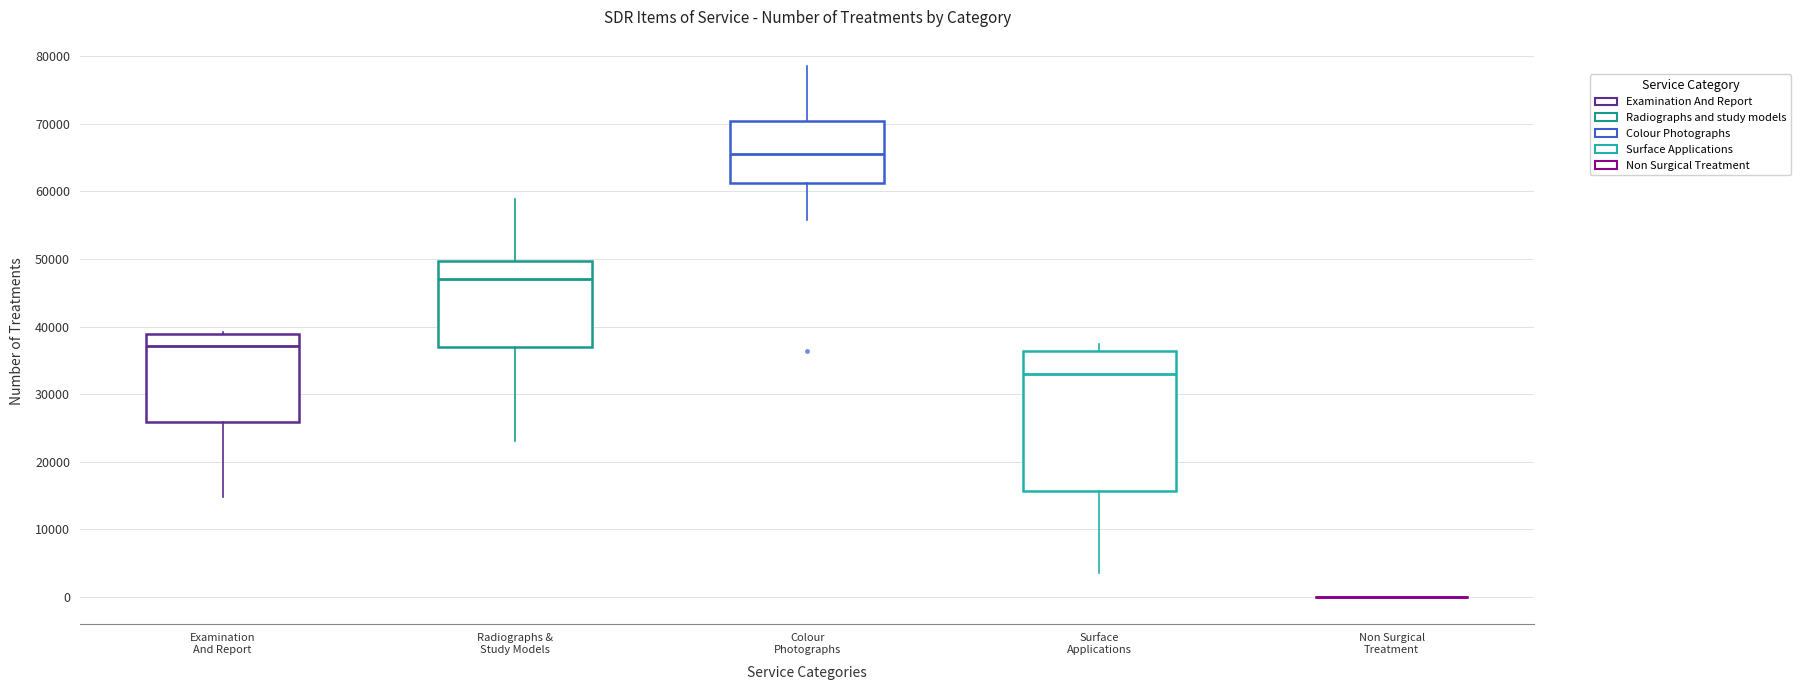

Reading left to right, read every box against the y-axis: the position of its median line, the range the box covers, and the ends of its whiskers. The values are not printed on the chart, so give them approximately, as read against the axis.

Examination And Report: median 37000, box 26000 to 39000, whiskers 15000 to 39000 (just above the box's upper edge)
Radiographs & Study Models: median 47000, box 37000 to 50000, whiskers 23000 to 59000
Colour Photographs: median 65000, box 61000 to 70000, whiskers 56000 to 78000
Surface Applications: median 33000, box 16000 to 36000, whiskers 4000 to 37000
Non Surgical Treatment: box collapsed to a line at 0, whiskers 0 to 0